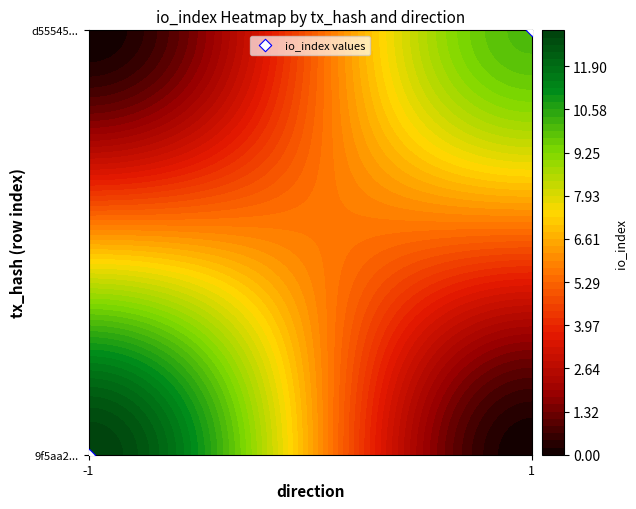

The chart shows a value of 1 at 1. True or false?

True